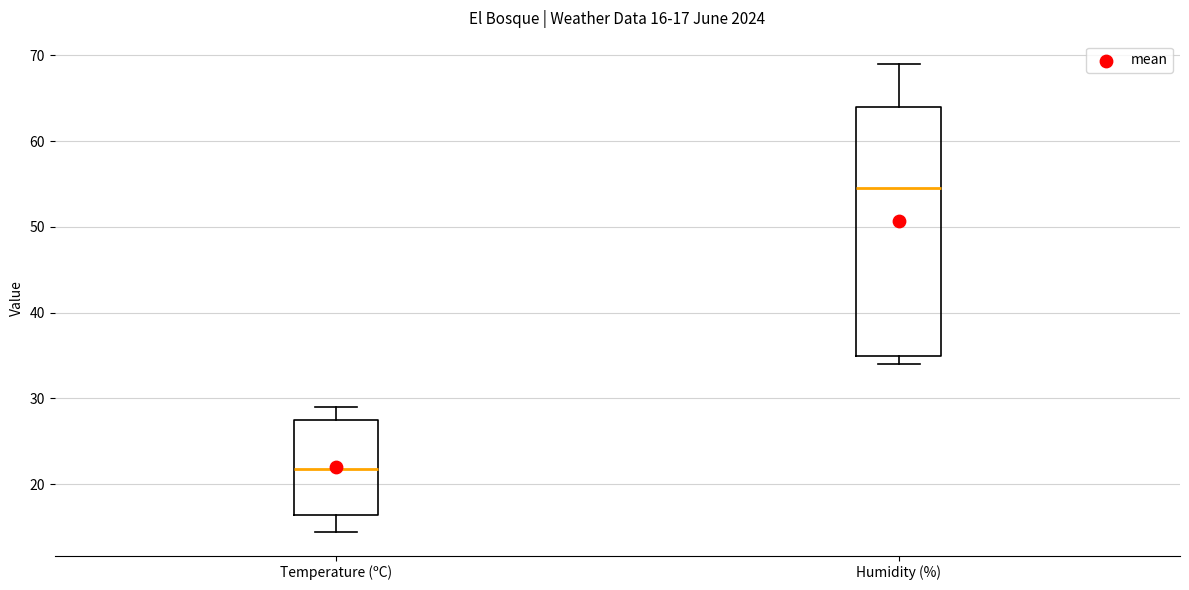

Which box has the highest median line?

Humidity (%)